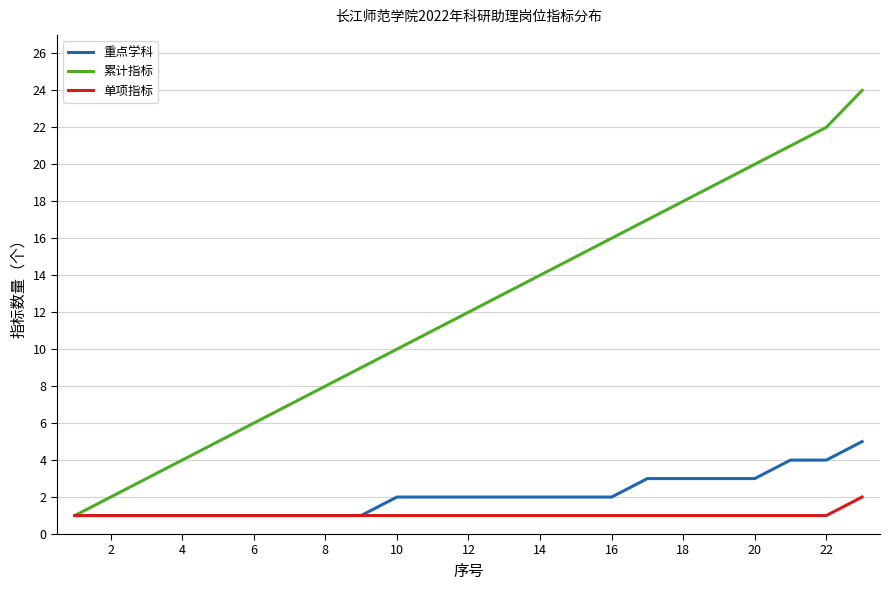

Which series has the widest spread of values?

累计指标